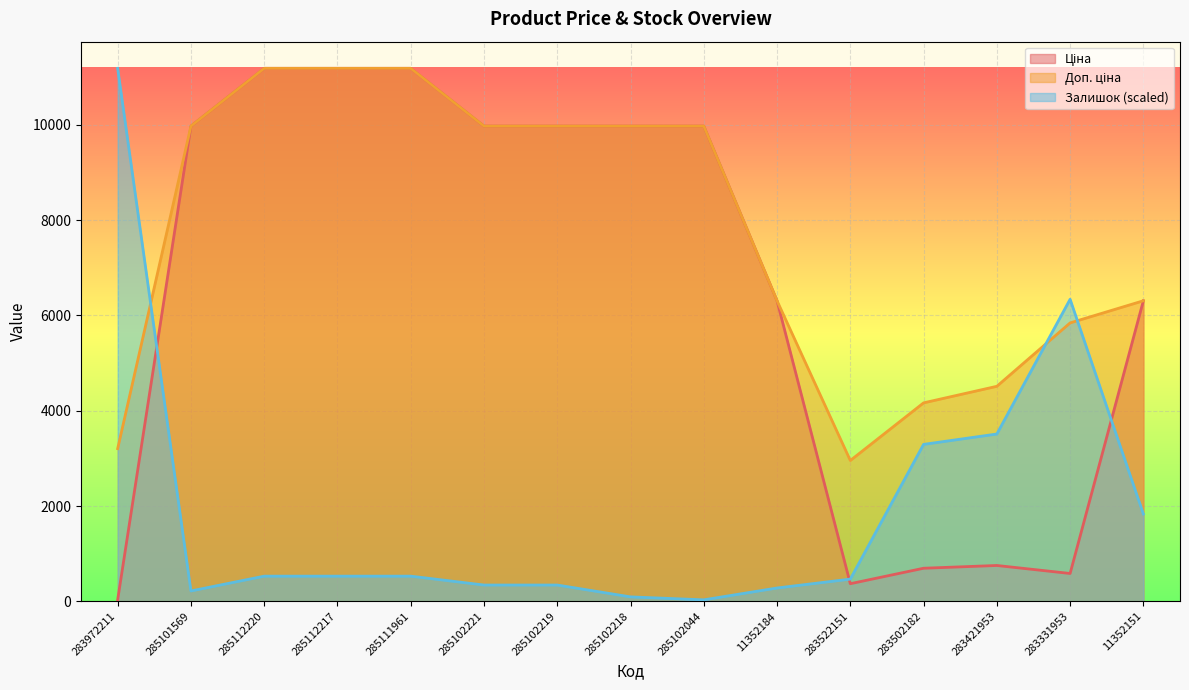

How many lines are shown in the chart?

3